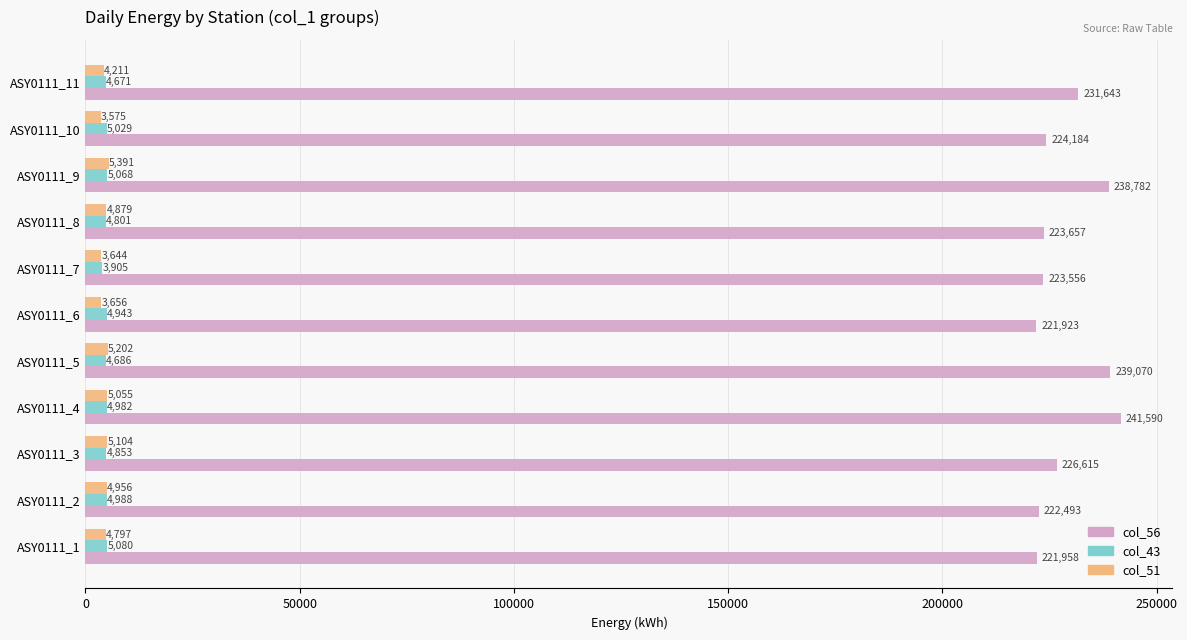

What is the approximate value of col_43 at ASY0111_6?

4943